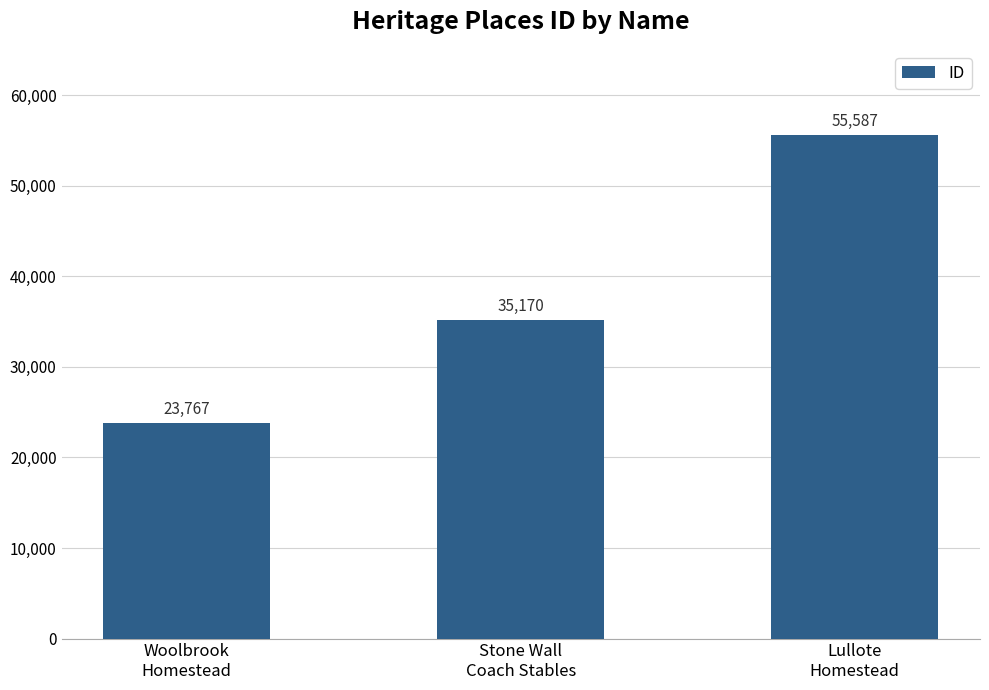

Which category has the highest value across all series?

Lullote
Homestead